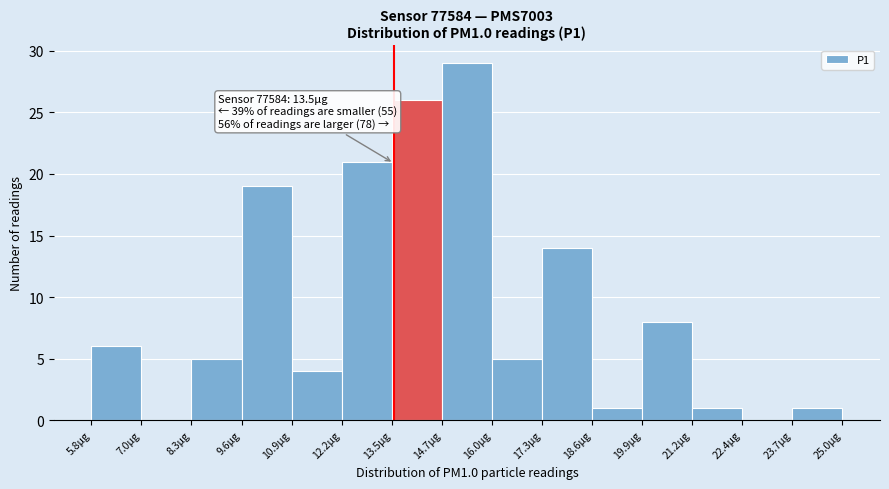

Which range on the x-axis has the tallest bar?

14.8 to 16.0